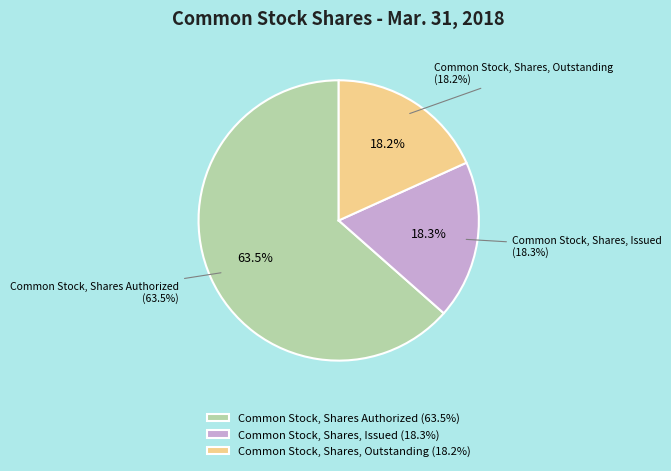

How much of the chart is everything except Common Stock, Shares, Outstanding?

81.8%